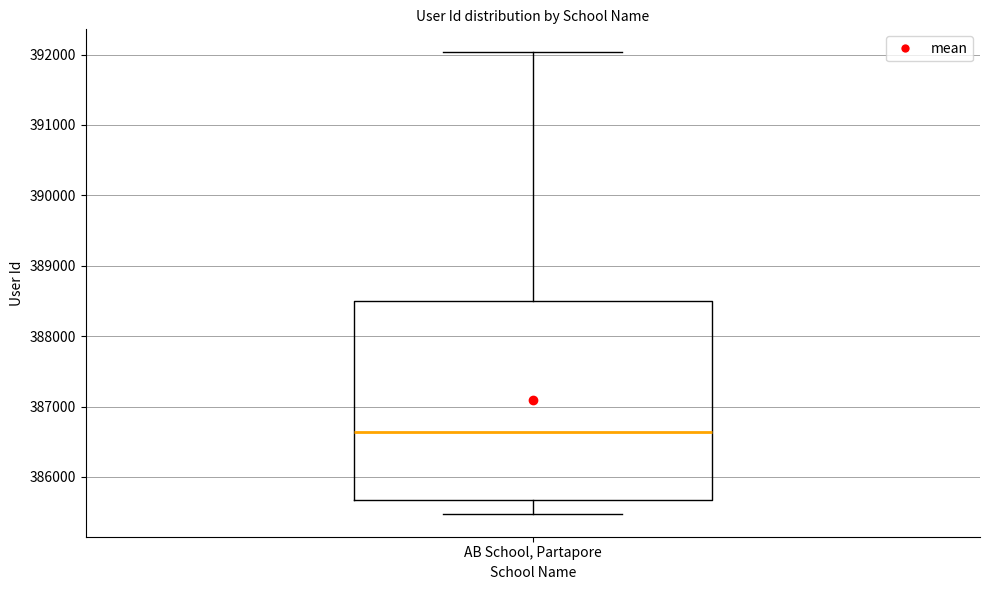

Where does the median line of the box for AB School, Partapore sit on the y-axis? The values are not printed on the chart, so give them approximately, as read against the axis.

386600